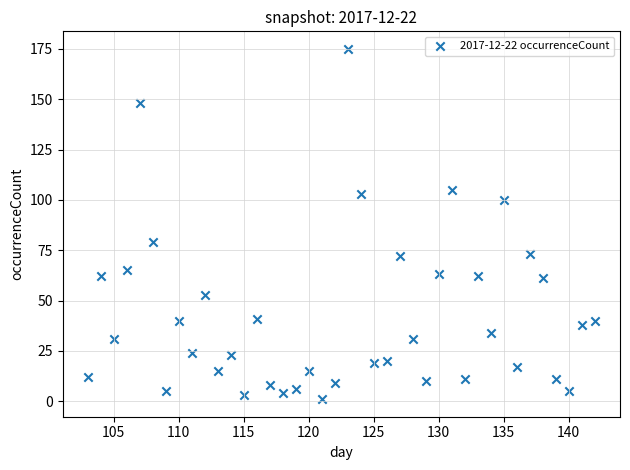

What Y value in the scatter plot is closest to 88?

79